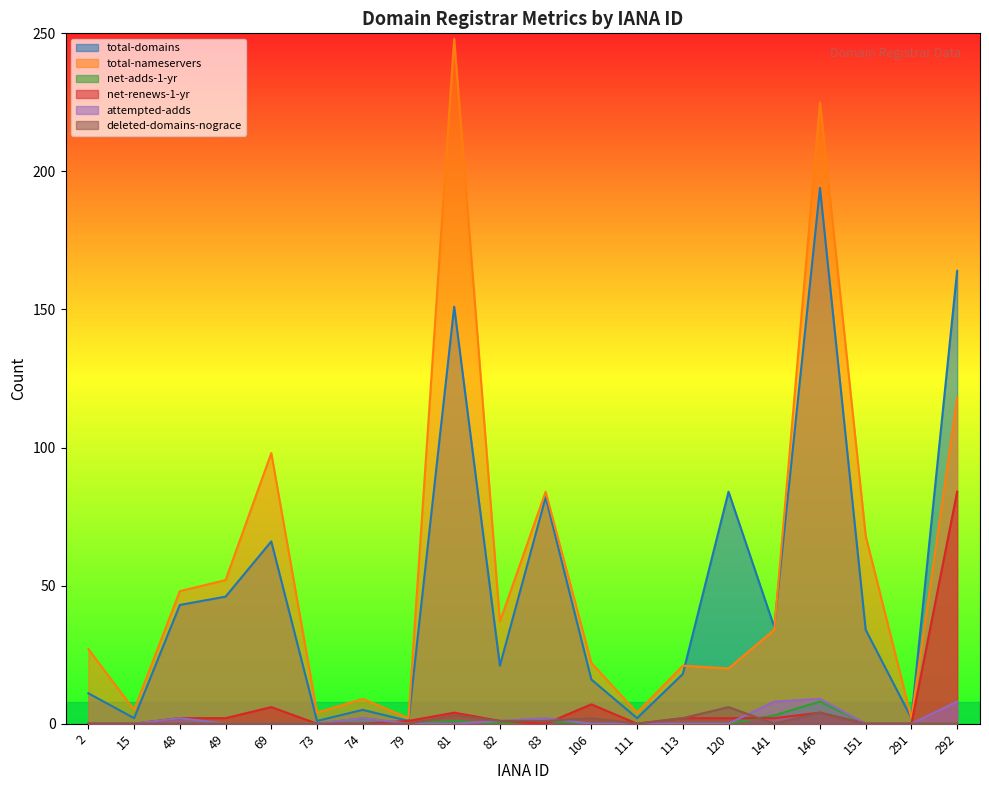

What is the sum of the deleted-domains-nograce values at 113 and 74?

2